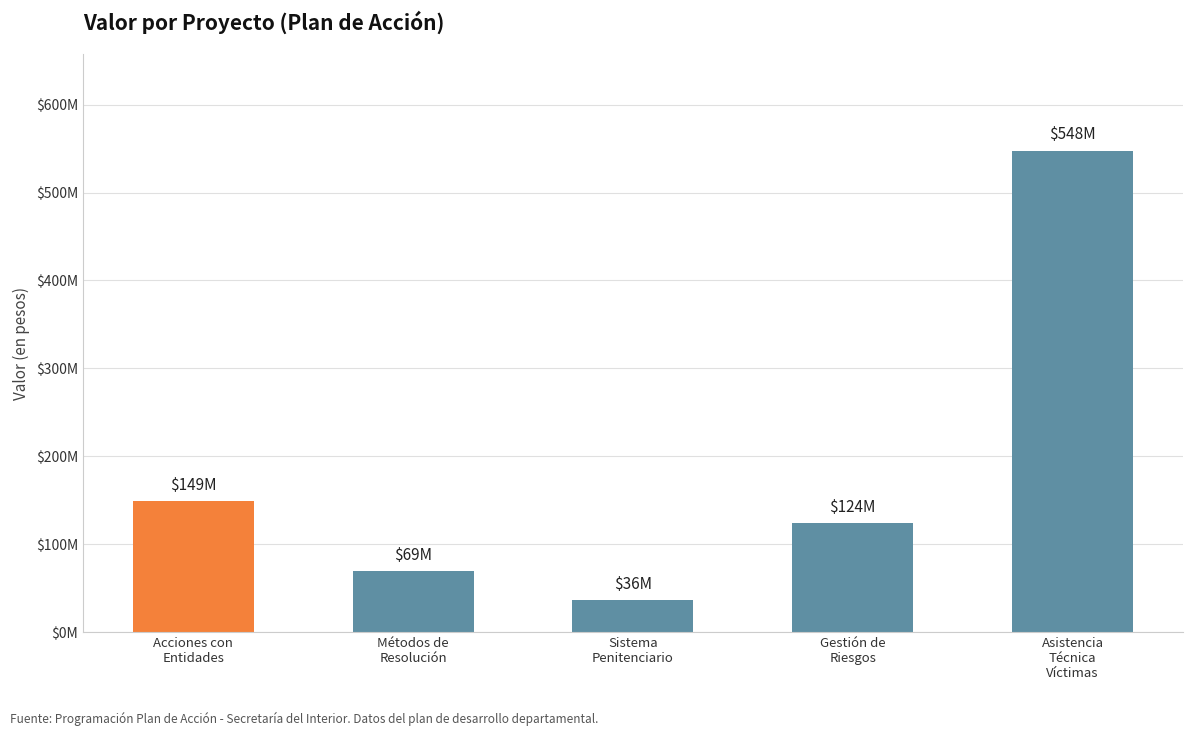

What is the approximate value at Asistencia
Técnica
Víctimas, to the nearest 10?

547707110